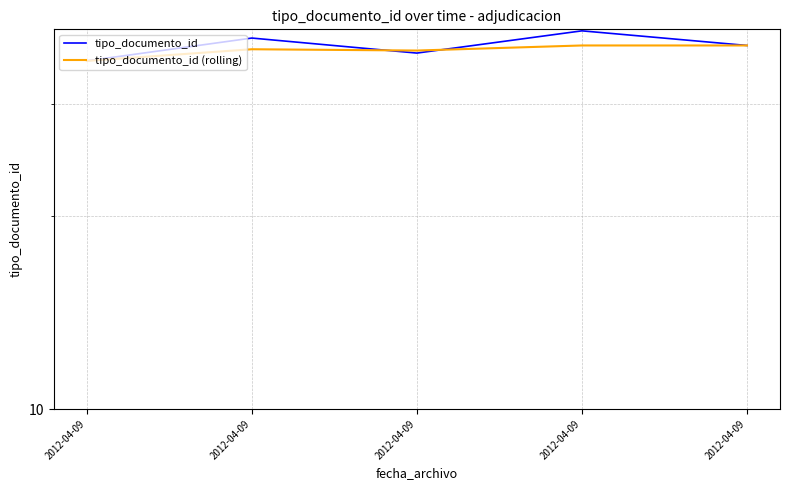

How many lines are shown in the chart?

2